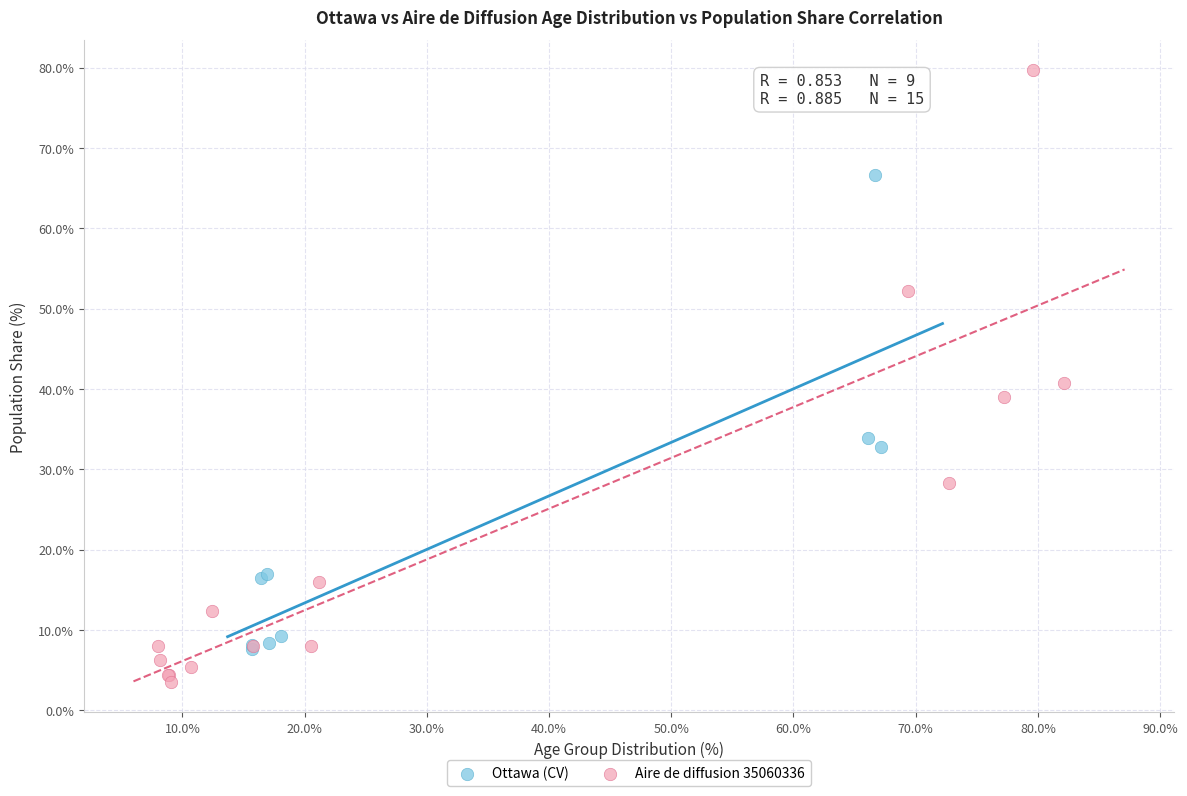

Which series contains the lowest Y value?

Aire de diffusion 35060336